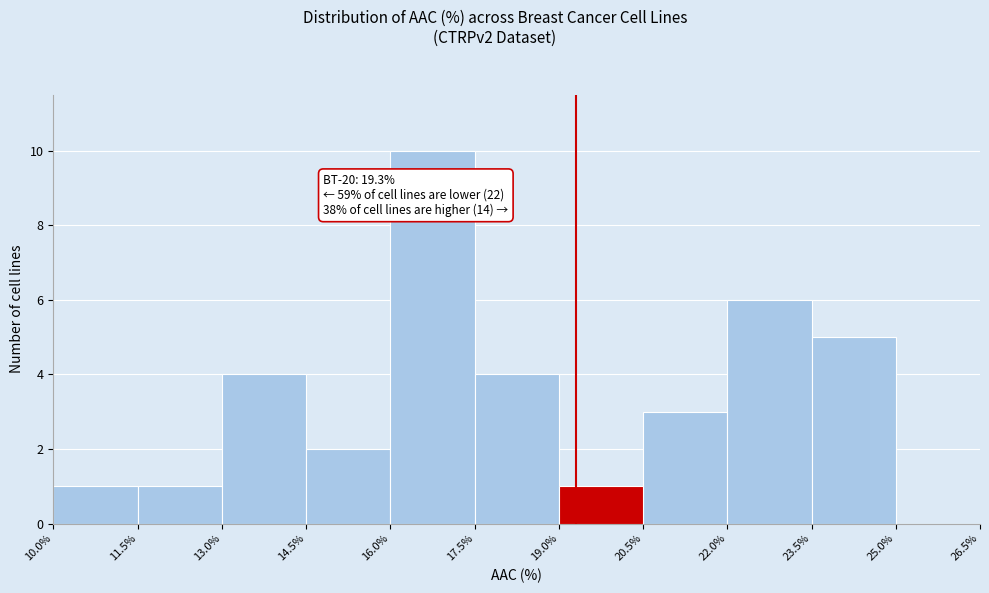

Which range on the x-axis has the tallest bar?

16.0% to 17.5%